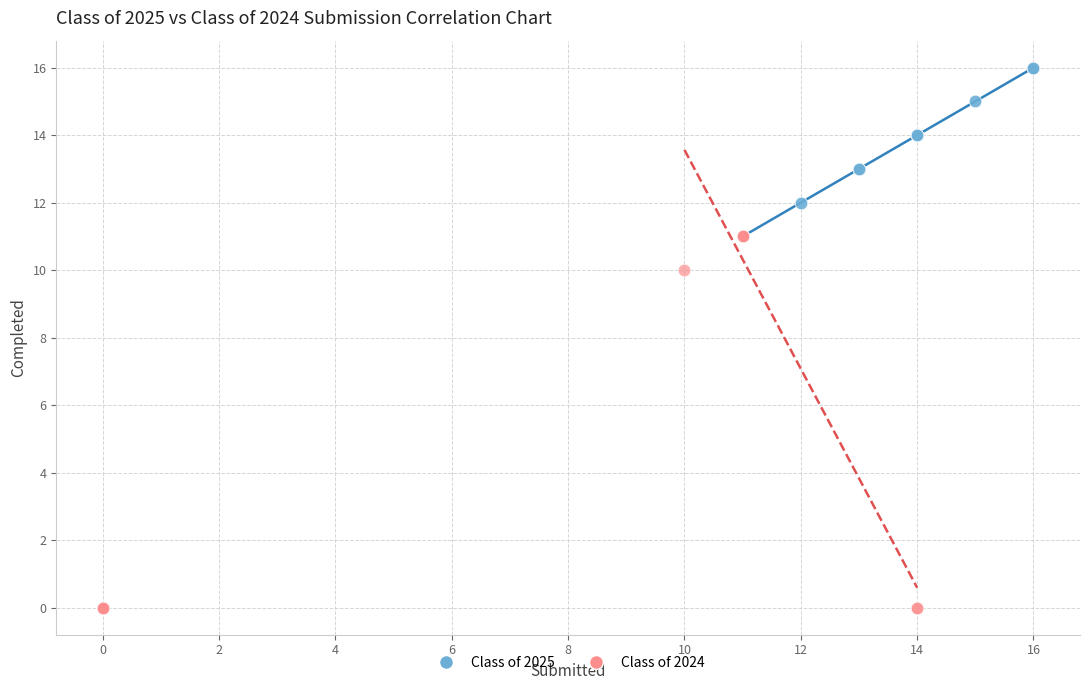

Which series contains the highest Y value?

Class of 2025